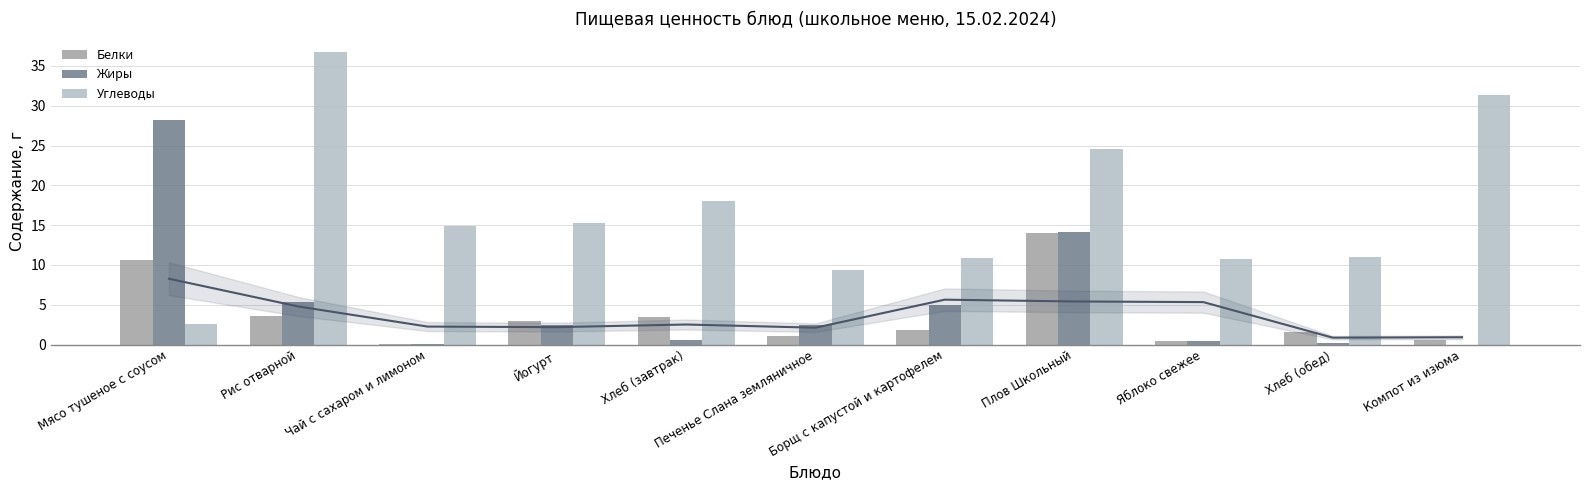

Where is Белки nearest to the value 7?

Рис отварной